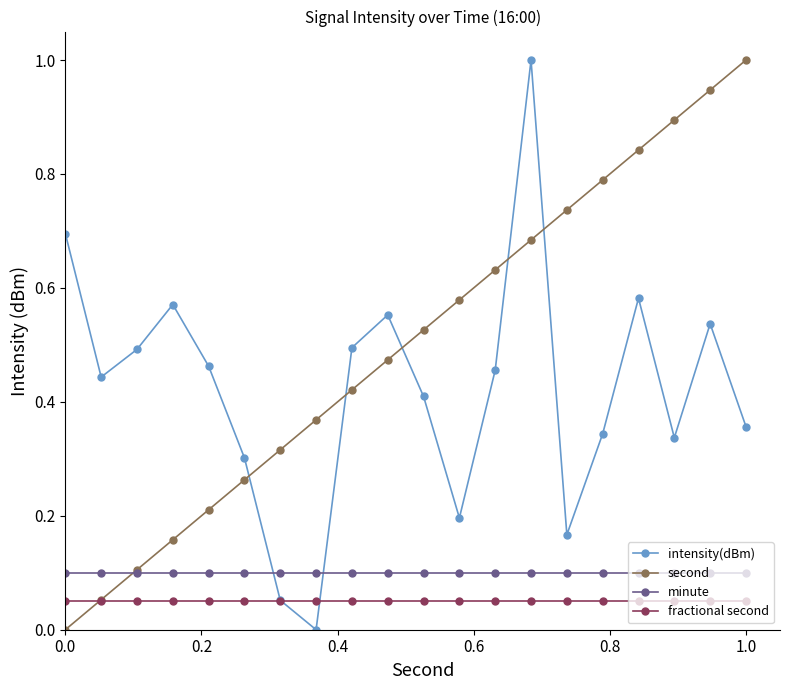

Which series has the largest total across all categories?

second